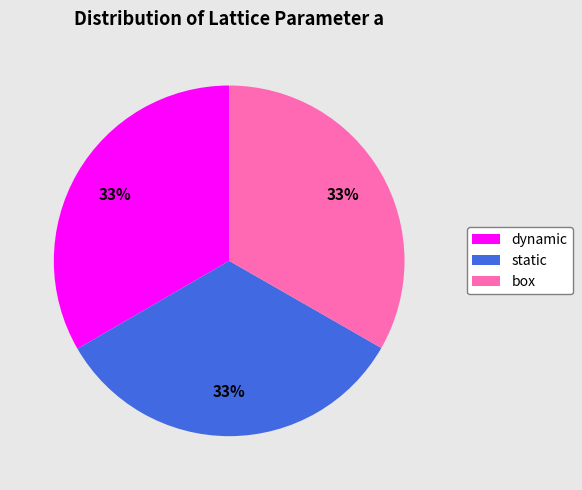

To the nearest percent, what is the combined percentage of box and dynamic?

67%